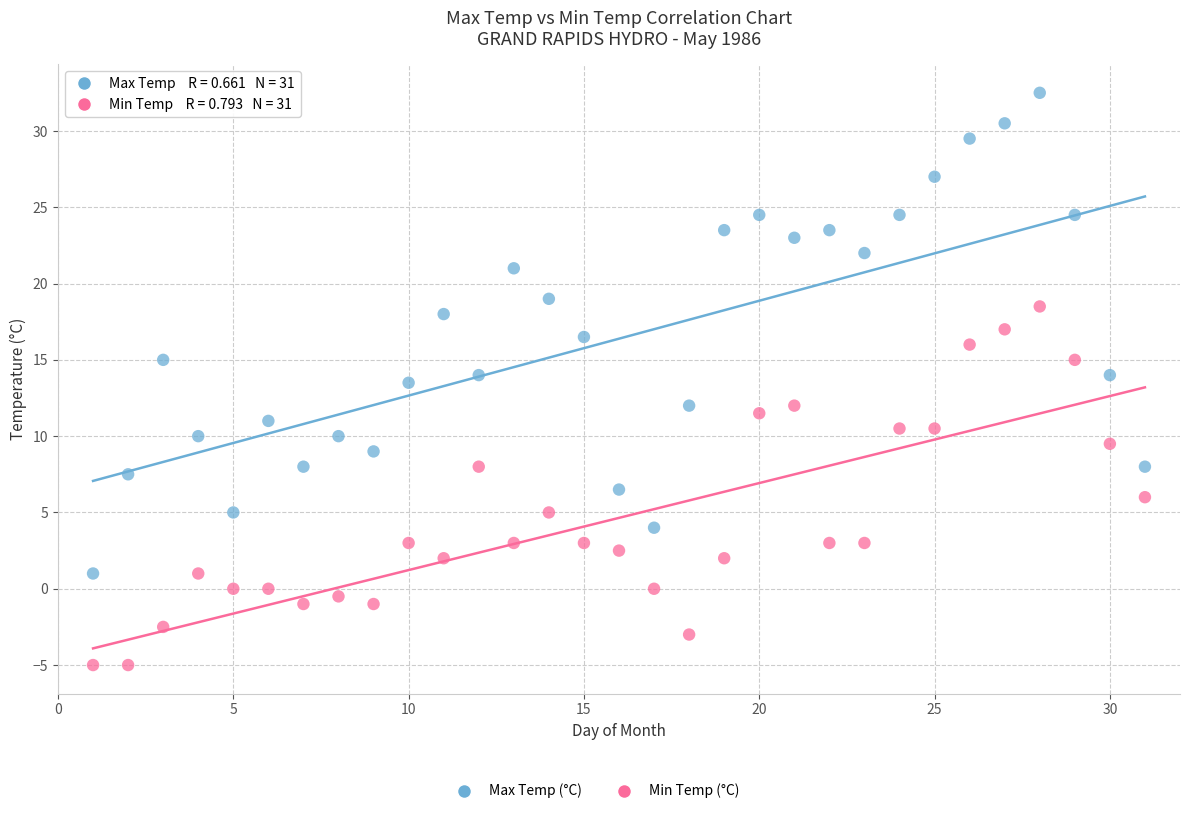

Which series reaches the maximum Y coordinate?

Max Temp (°C)